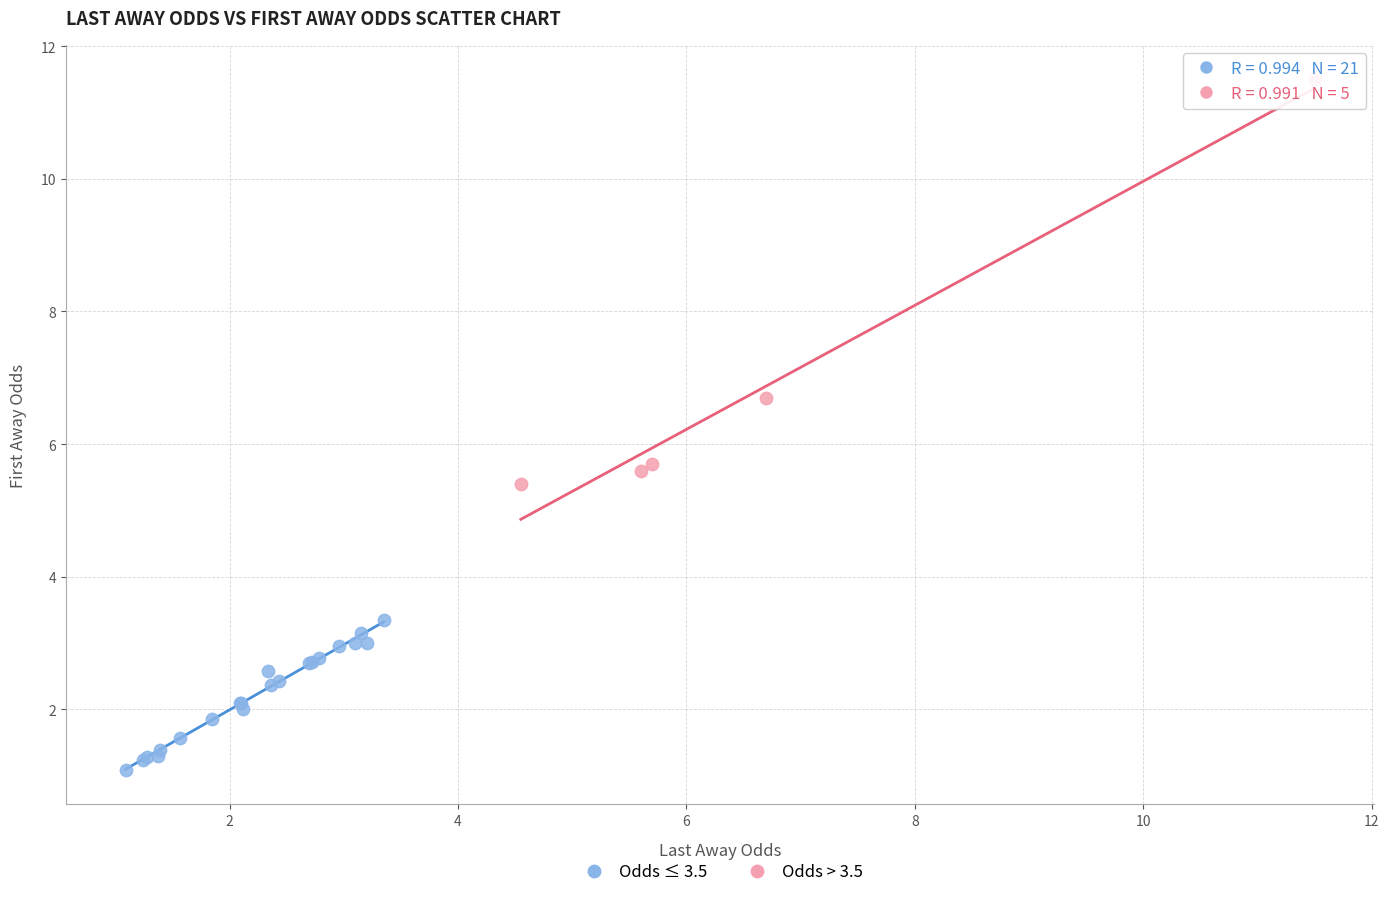

Which series contains the highest Y value?

Odds > 3.5